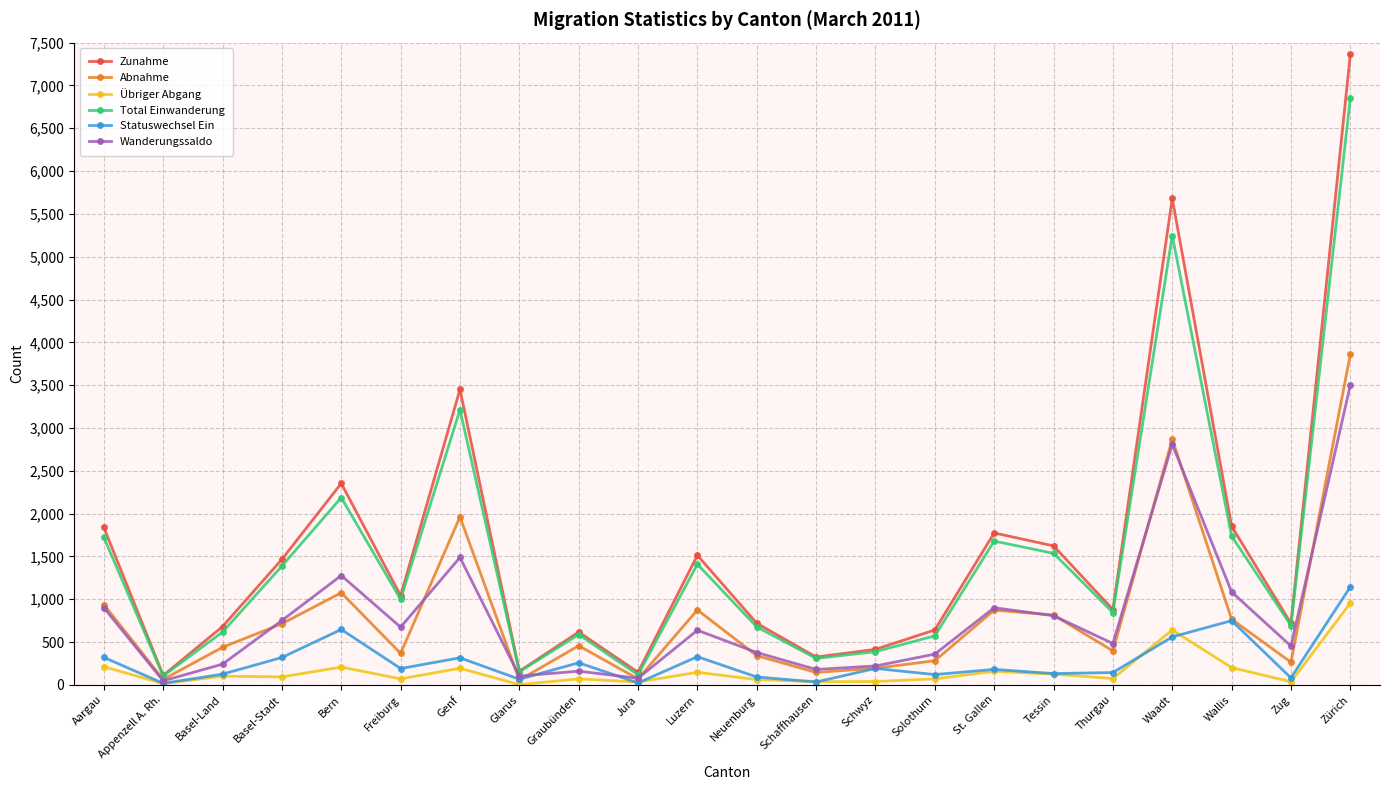

Where is the first local minimum for Wanderungssaldo?

Appenzell A. Rh.